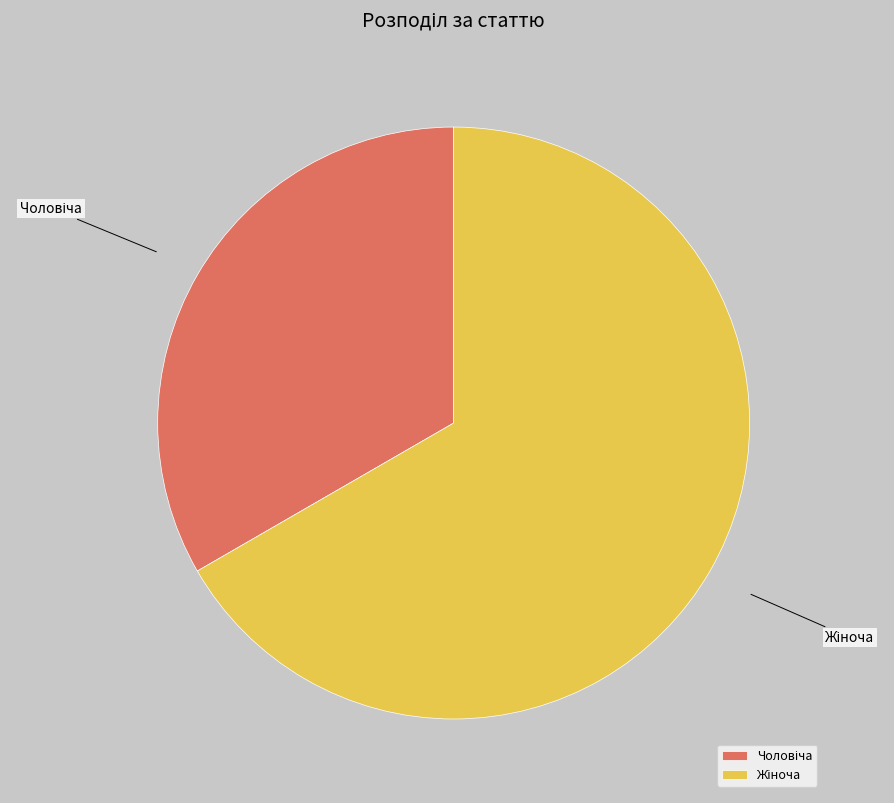

Is there any slice that represents more than half of the pie?

Yes